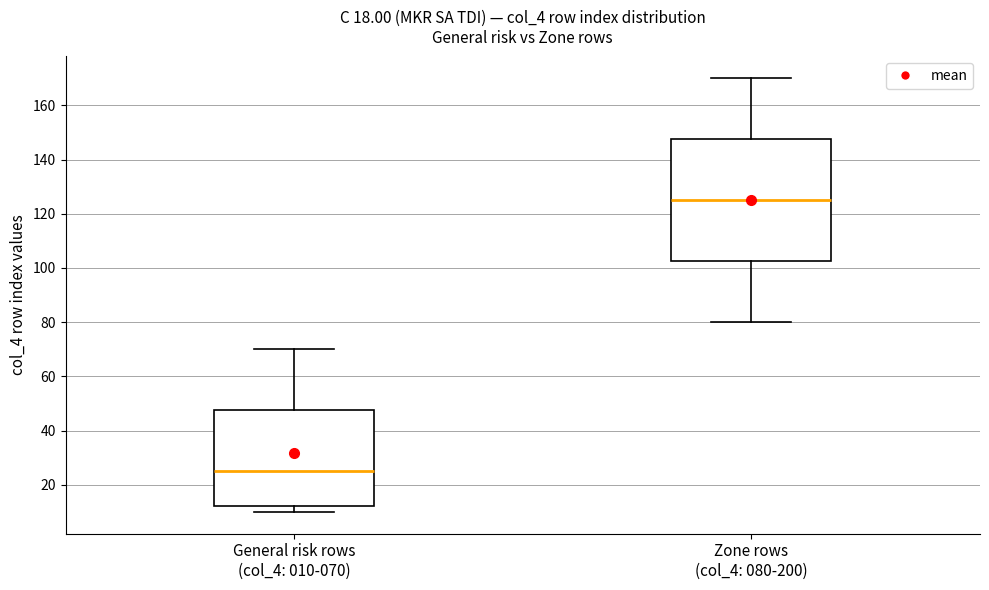

Comparing the boxes themselves (not the whiskers), which one is the tallest?

Zone rows (col_4: 080-200)